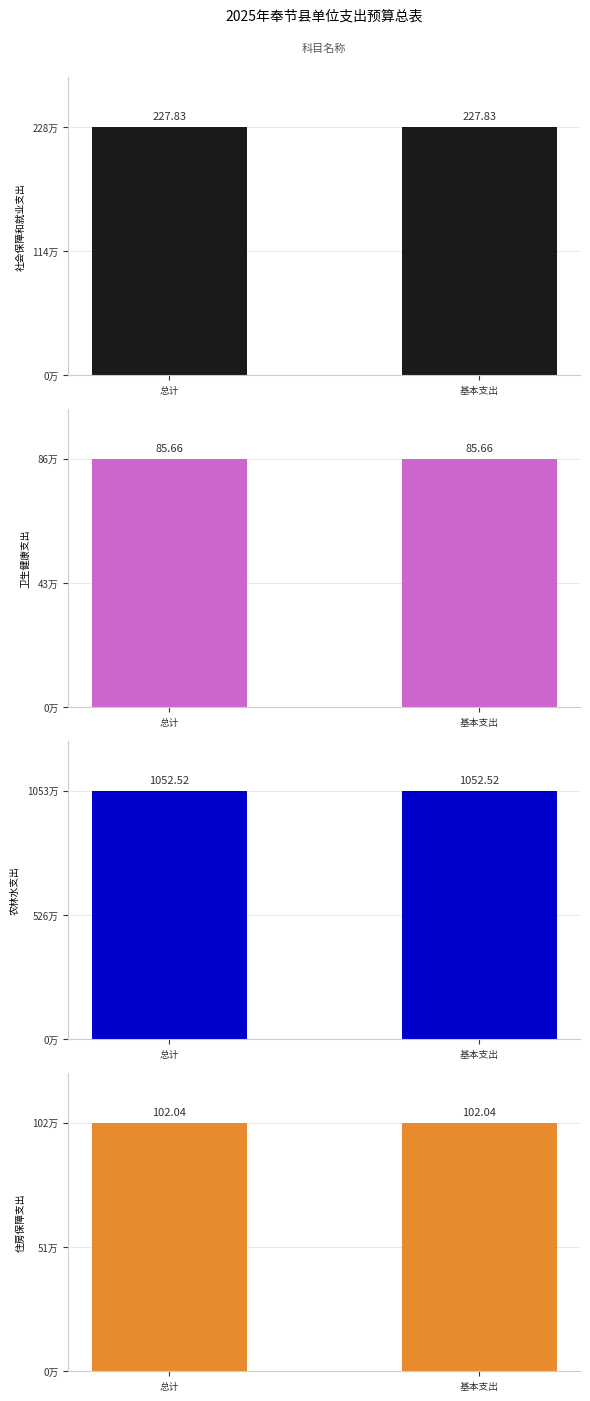

At how many categories does at least one series exceed 564?

2